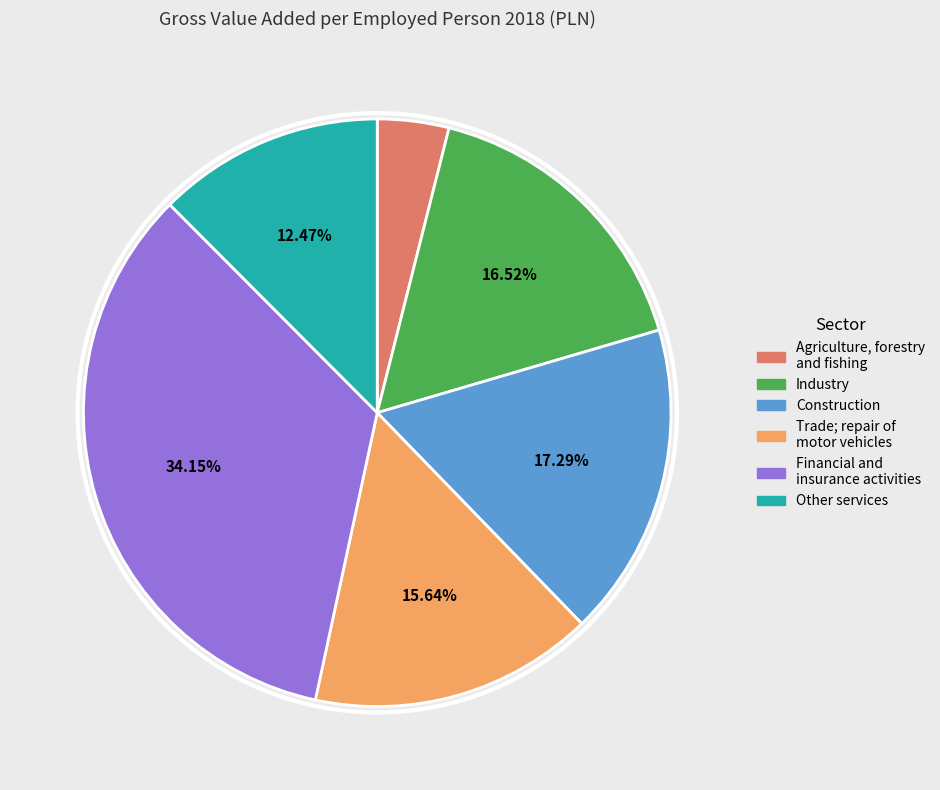

How many slices are in this pie chart?

6